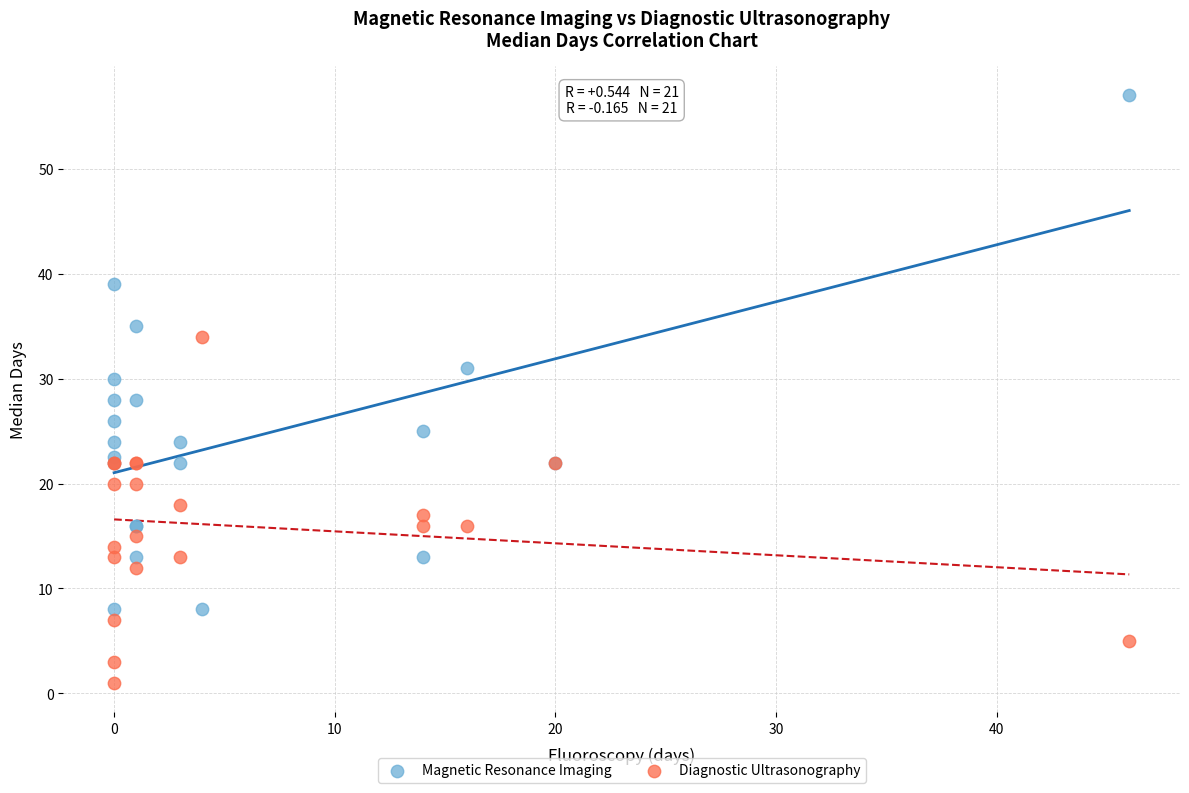

In the Magnetic Resonance Imaging series, what Y value is closest to 32?

31.0